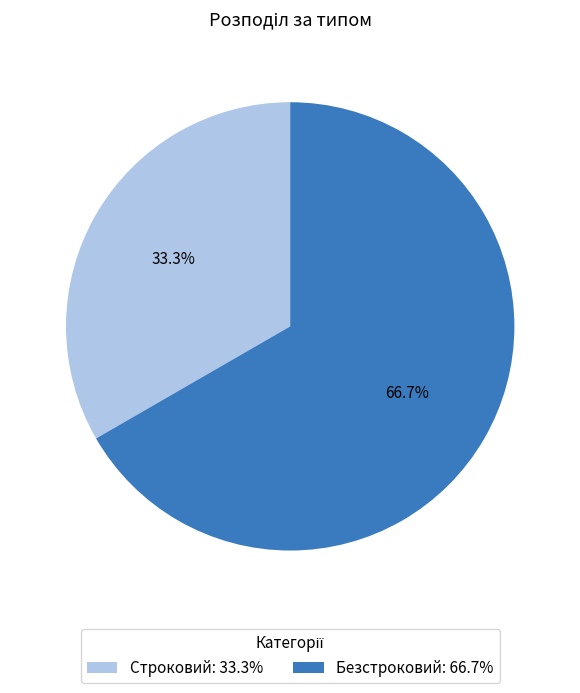

Does Безстроковий account for over 50% of the chart?

Yes